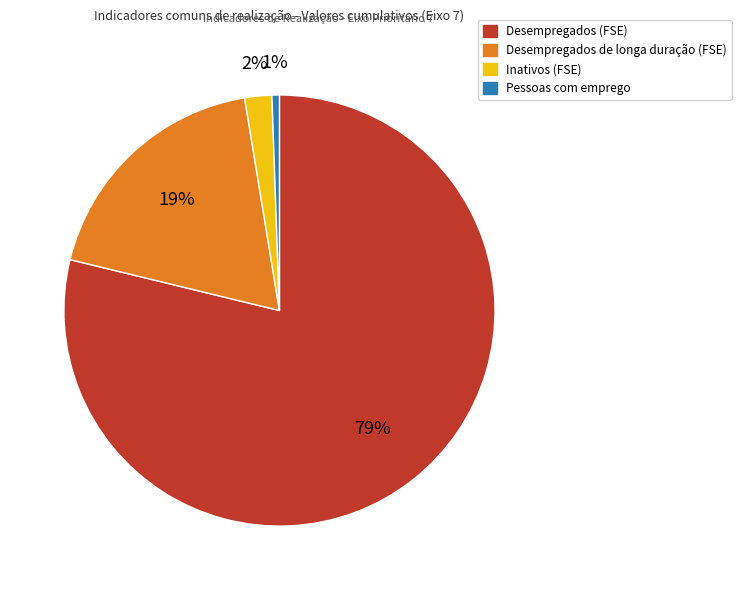

How many segments does this pie chart have?

4